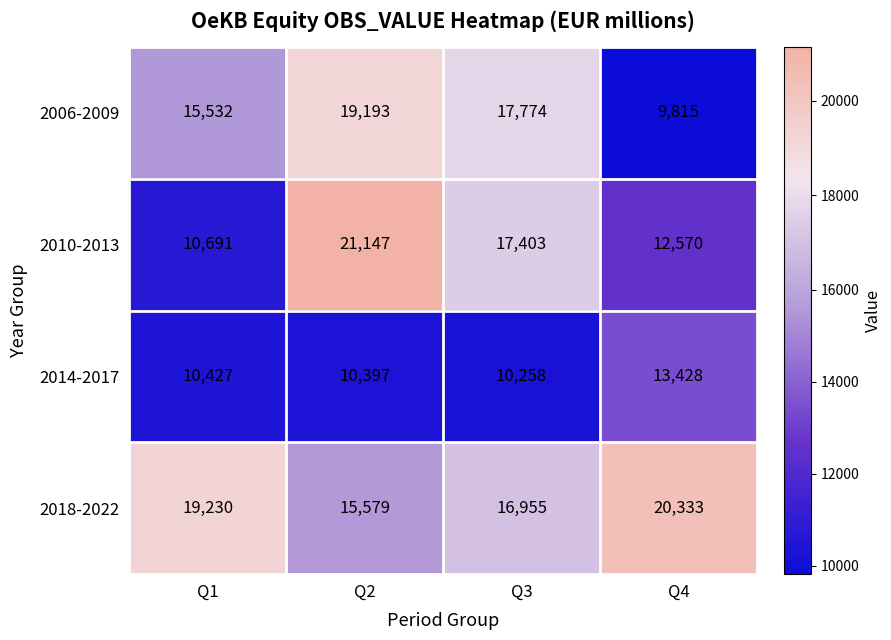

Which label corresponds to the smallest value in the chart?

Q4